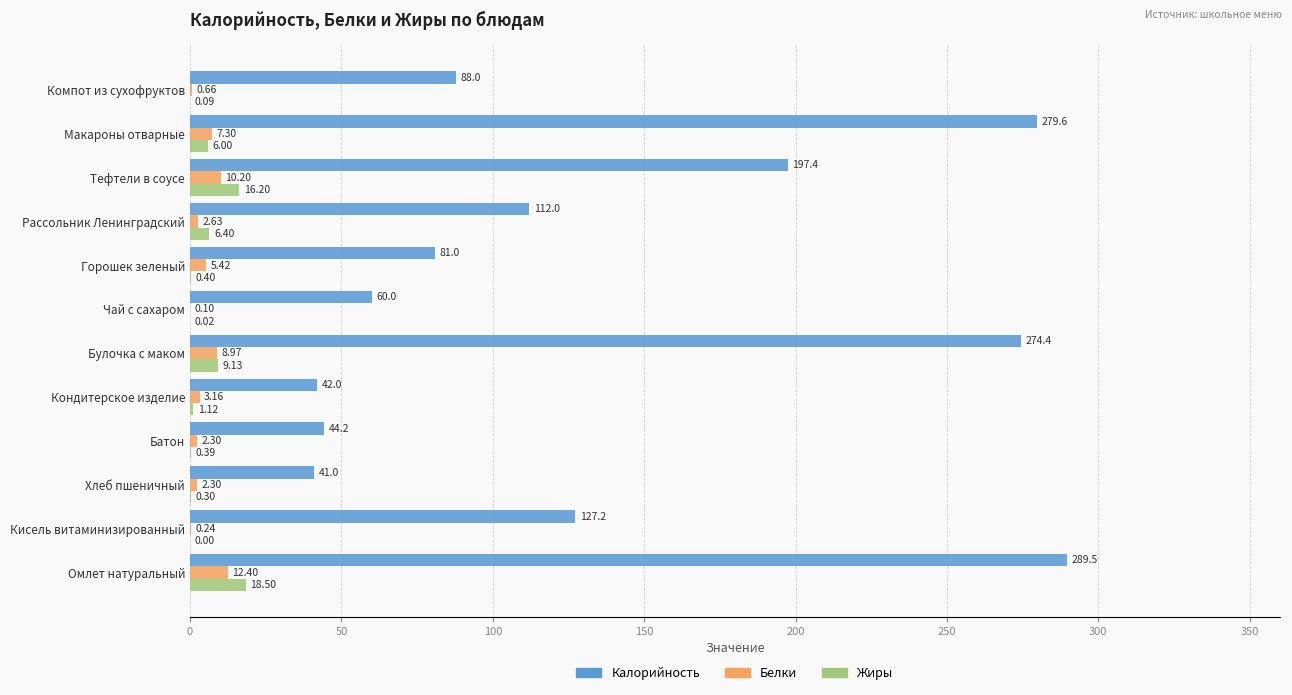

What is the sum of the Белки values at Хлеб пшеничный and Компот из сухофруктов?

3.0